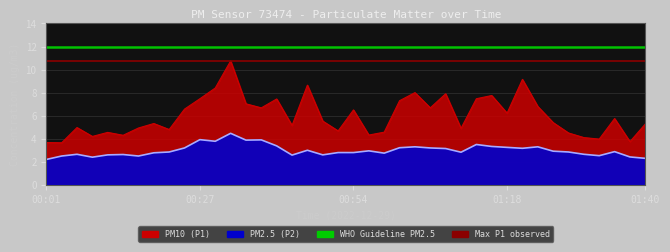

What is the average value of the WHO Guideline PM2.5 series?

12.0